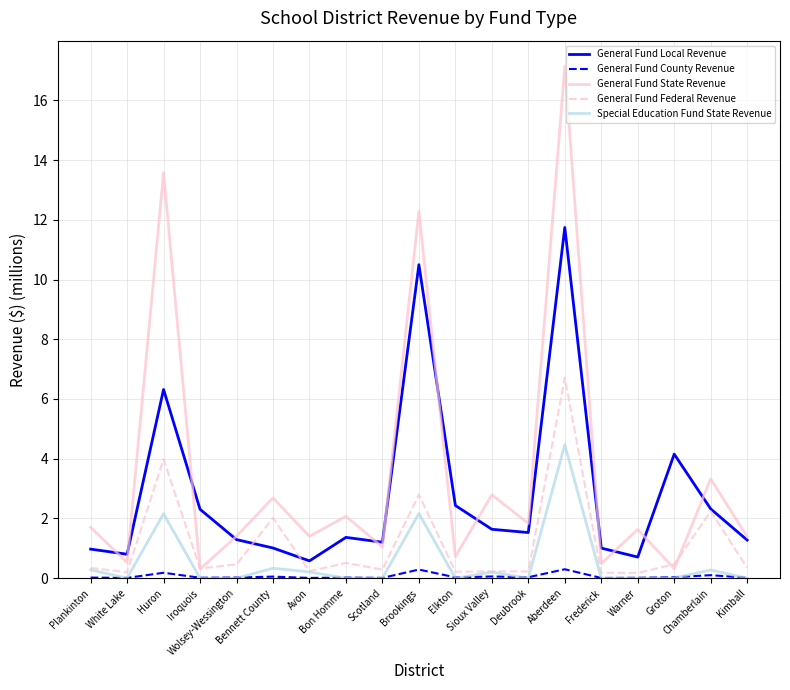

Which series has the largest range (max minus min)?

General Fund State Revenue